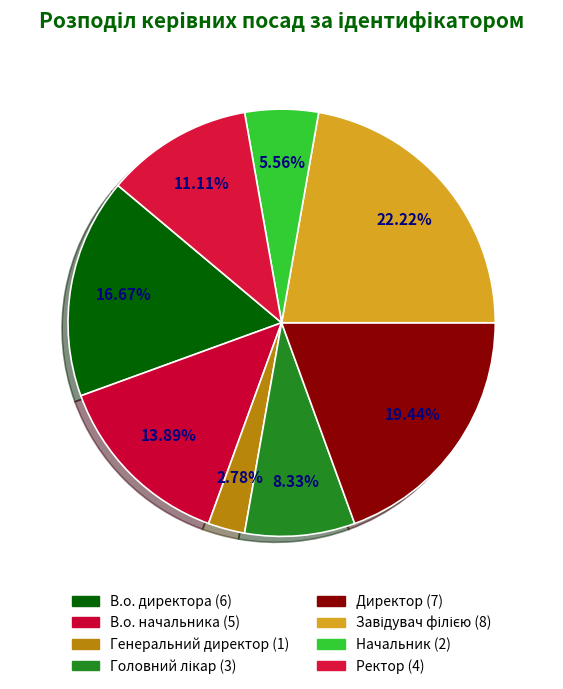

How many slices are in this pie chart?

8